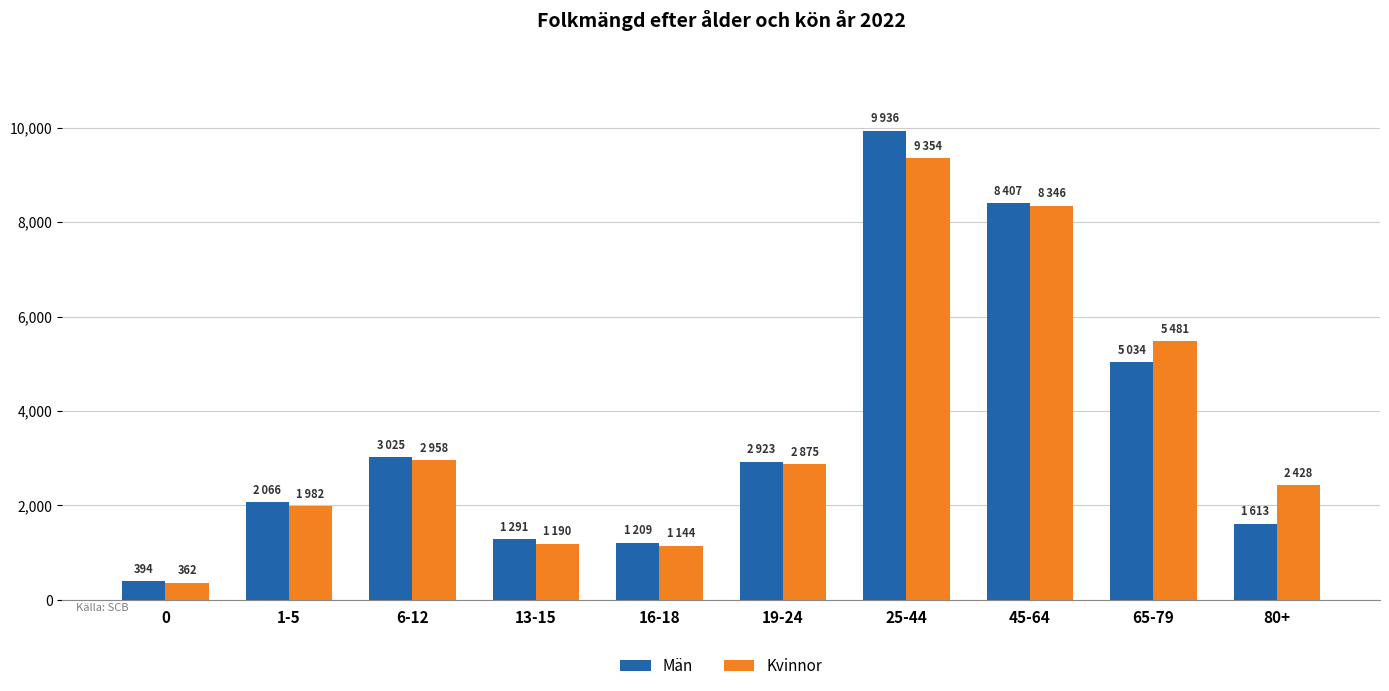

Which series has the widest spread of values?

Män